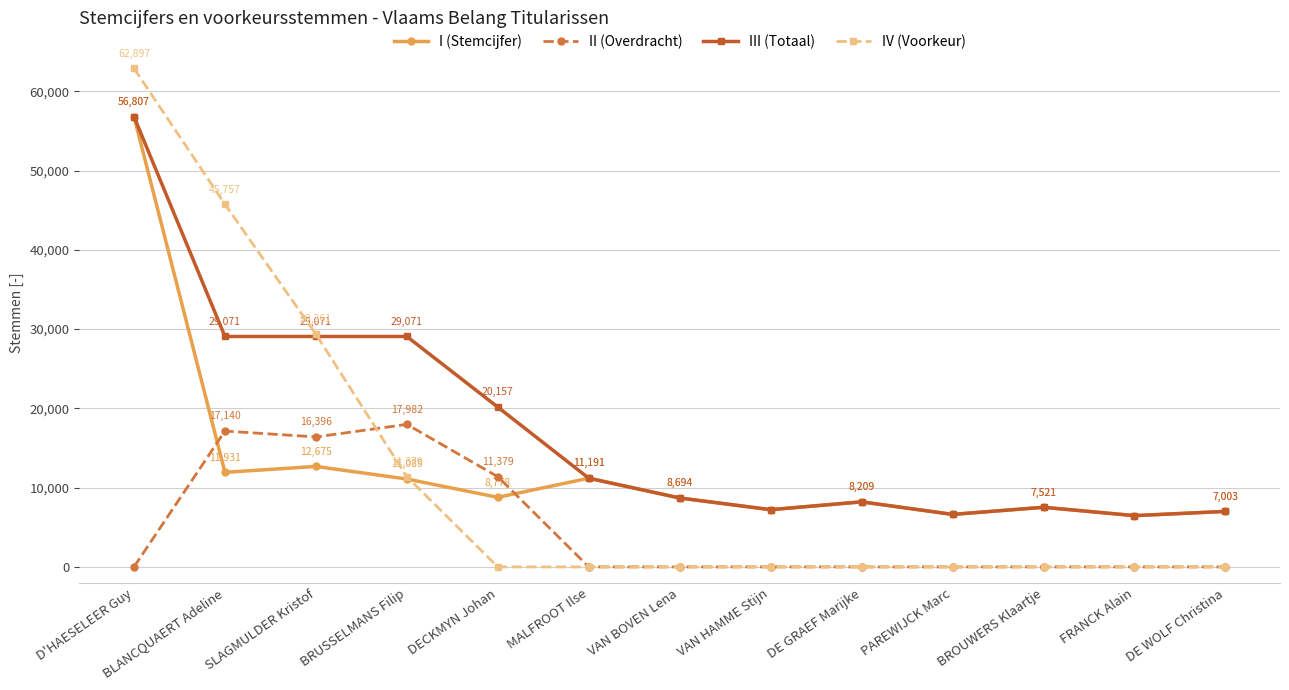

List the labels in order of I (Stemcijfer) value, smallest first.

FRANCK Alain, PAREWIJCK Marc, DE WOLF Christina, VAN HAMME Stijn, BROUWERS Klaartje, DE GRAEF Marijke, VAN BOVEN Lena, DECKMYN Johan, BRUSSELMANS Filip, MALFROOT Ilse, BLANCQUAERT Adeline, SLAGMULDER Kristof, D'HAESELEER Guy